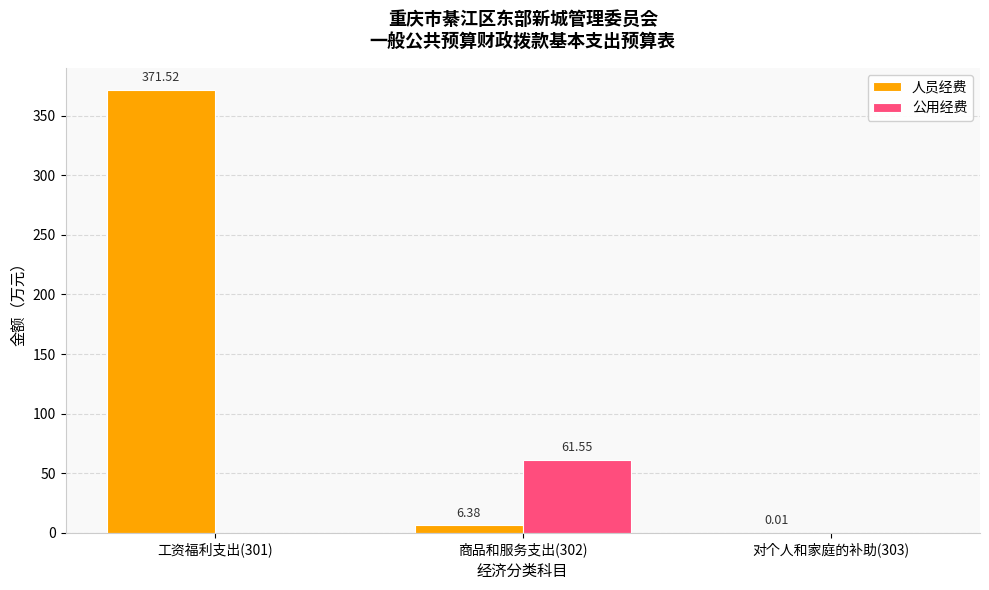

Count the number of data series in this chart.

2